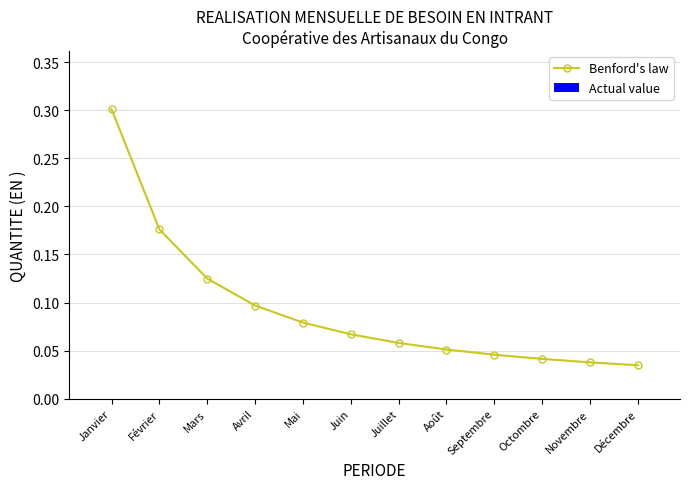

Count the values in the range 0 to 1.

12